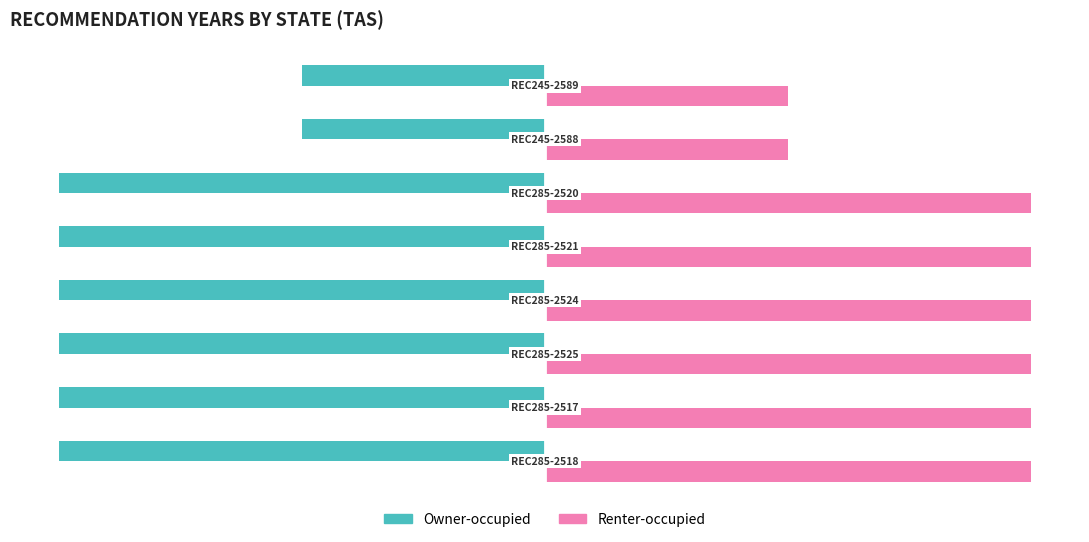

Rank the series by their maximum value, from highest to lowest.

Renter-occupied, Owner-occupied